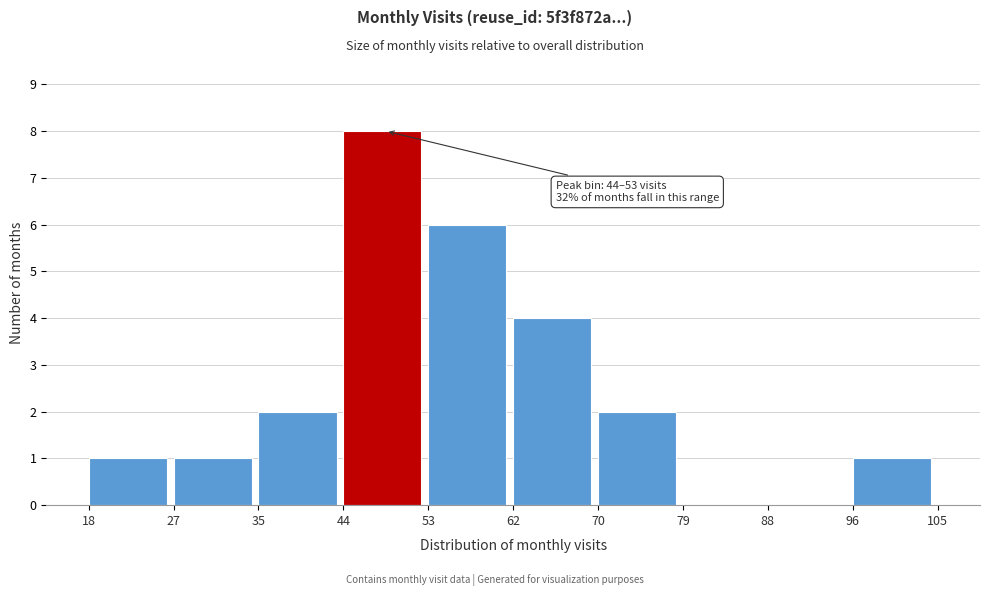

Over which range of the x-axis is the bar tallest?

44 to 53